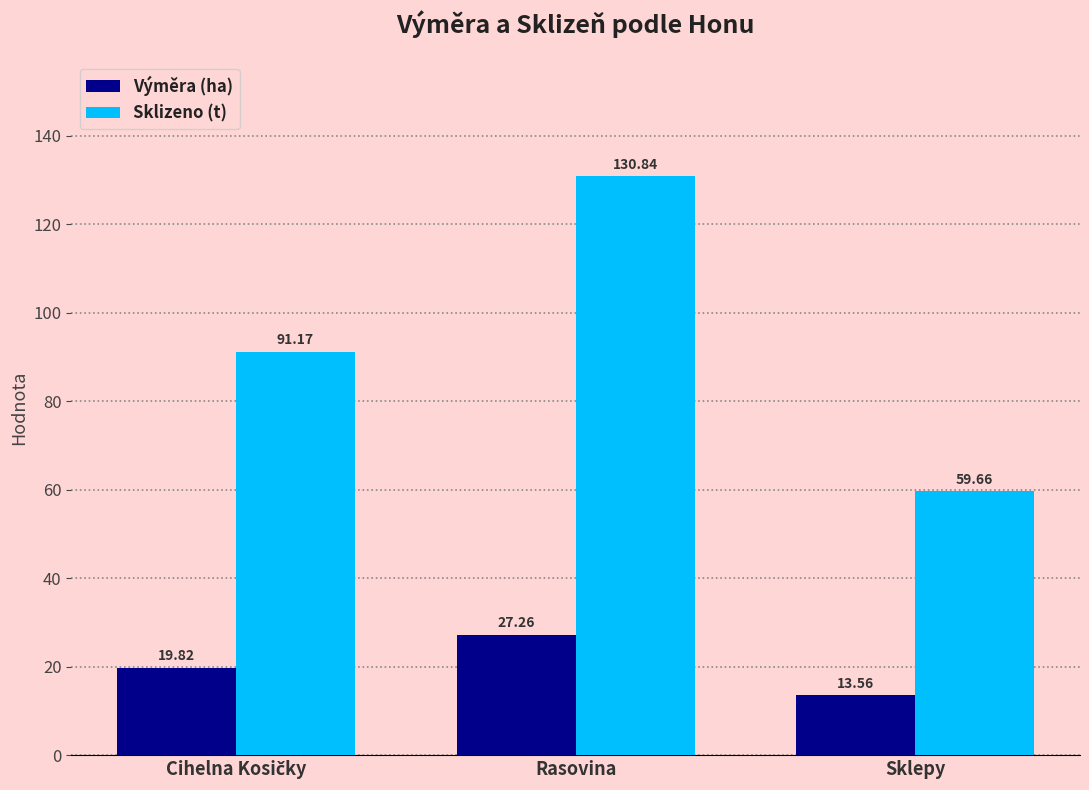

Rank the series by their average value, from highest to lowest.

Sklizeno (t), Výměra (ha)